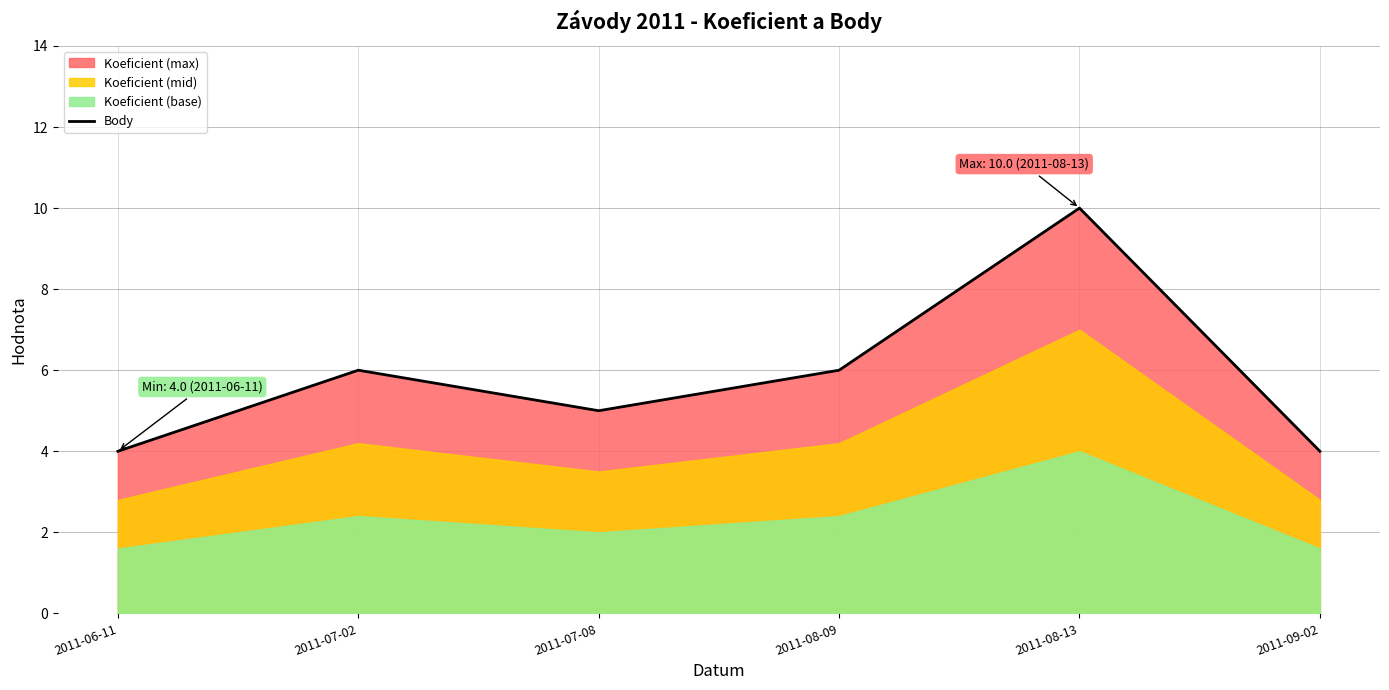

List the labels in order of value, smallest first.

2011-06-11, 2011-09-02, 2011-07-08, 2011-07-02, 2011-08-09, 2011-08-13